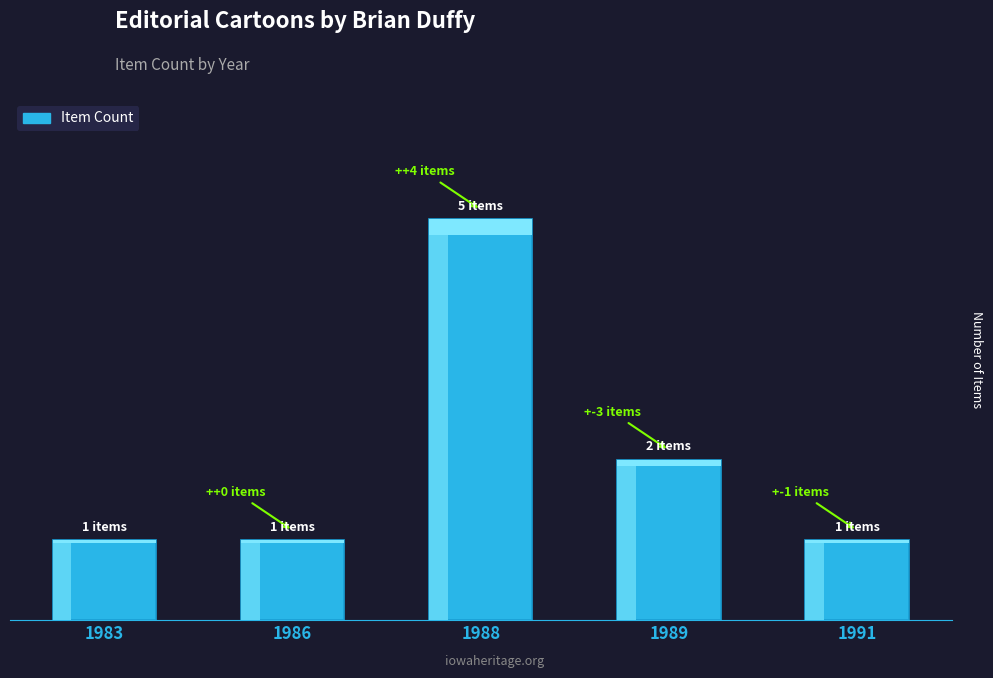

Reading right to left, transcribe all the data shown in this chart.

1	2	5	1	1